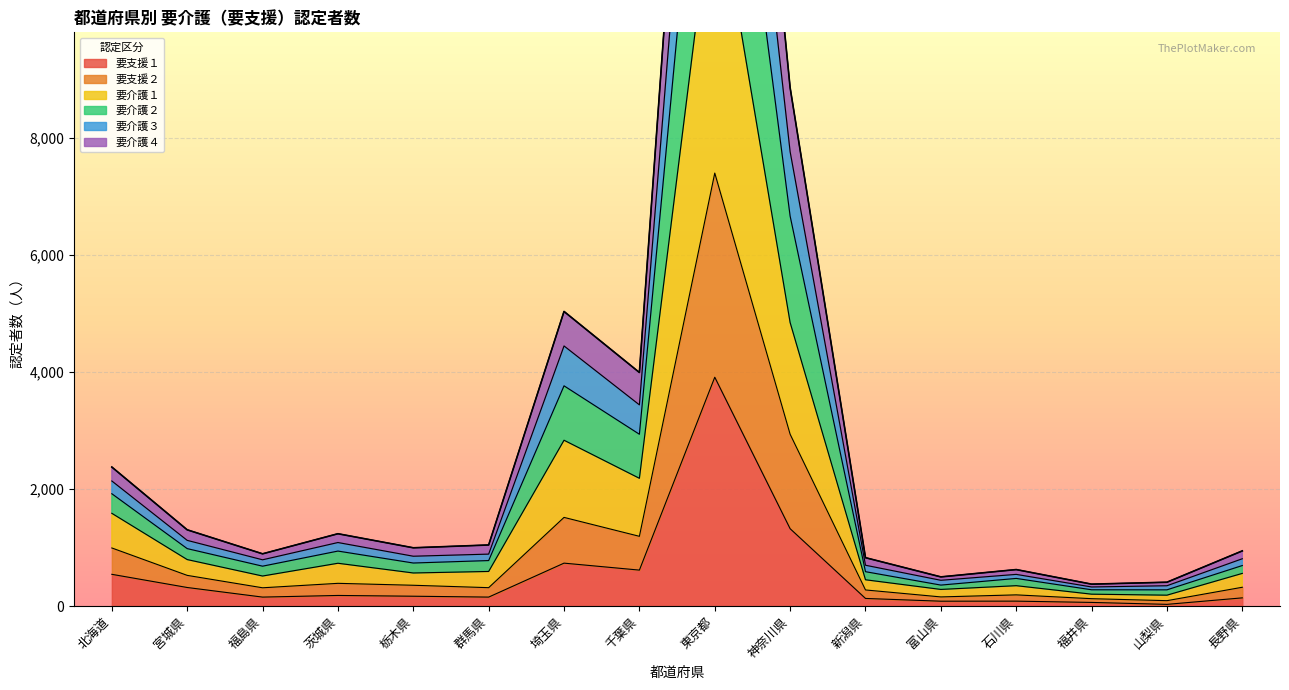

Which series has the widest spread of values?

要介護２